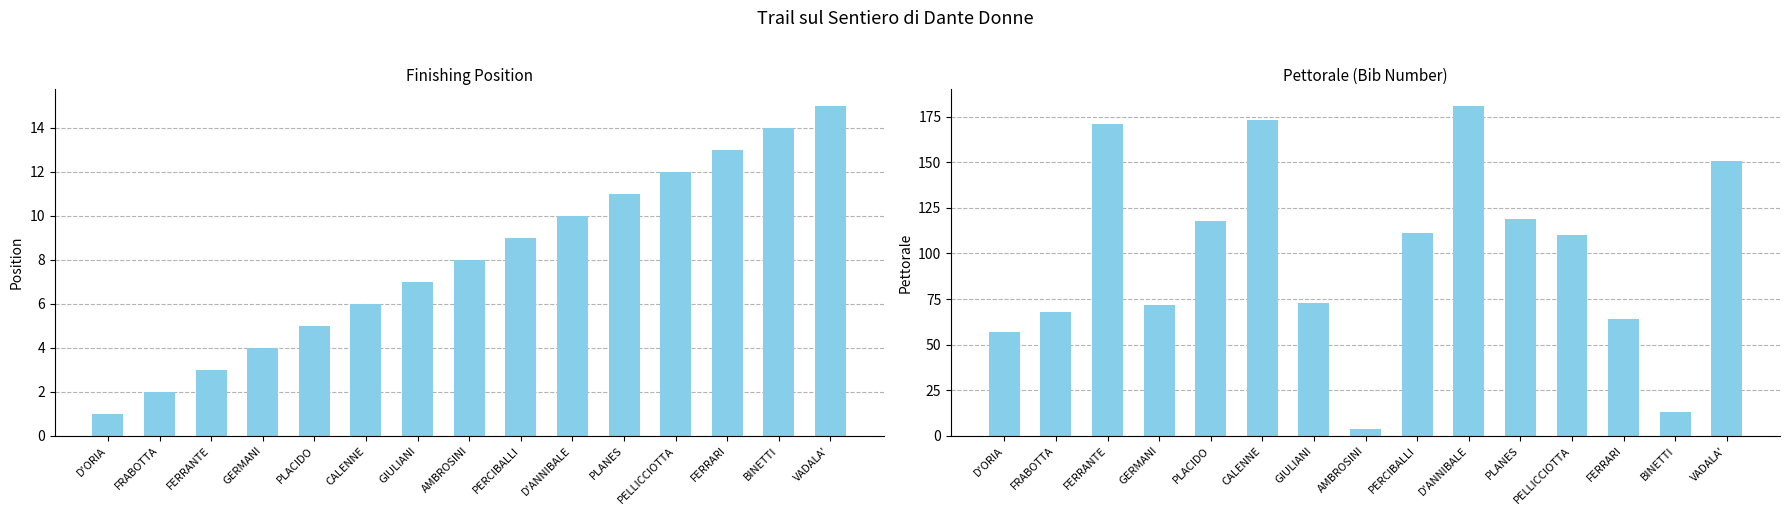

What is the average value of the Position series?

8